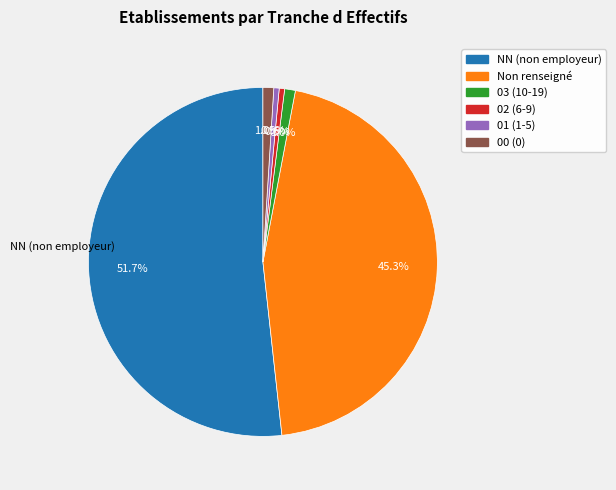

Count the number of slices in the pie.

6